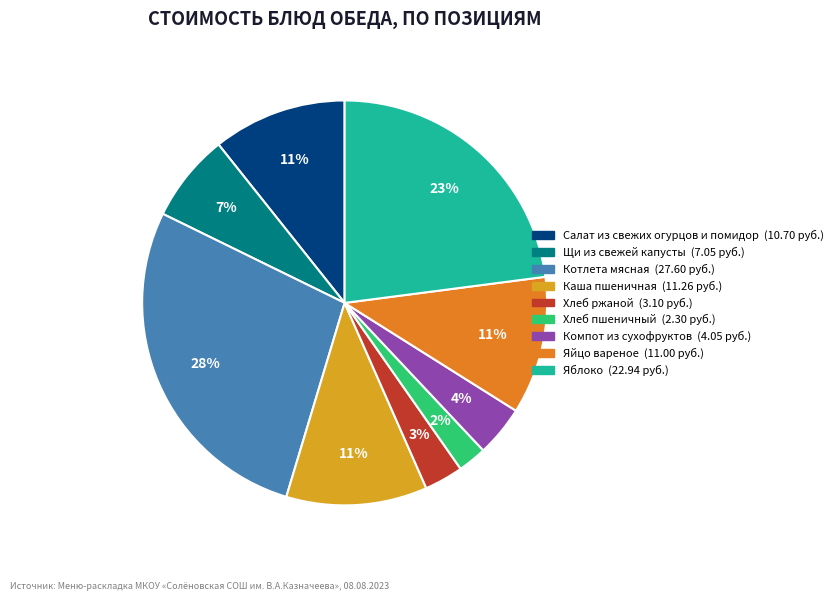

Is the sum of Компот из сухофруктов and Яблоко greater than half?

No